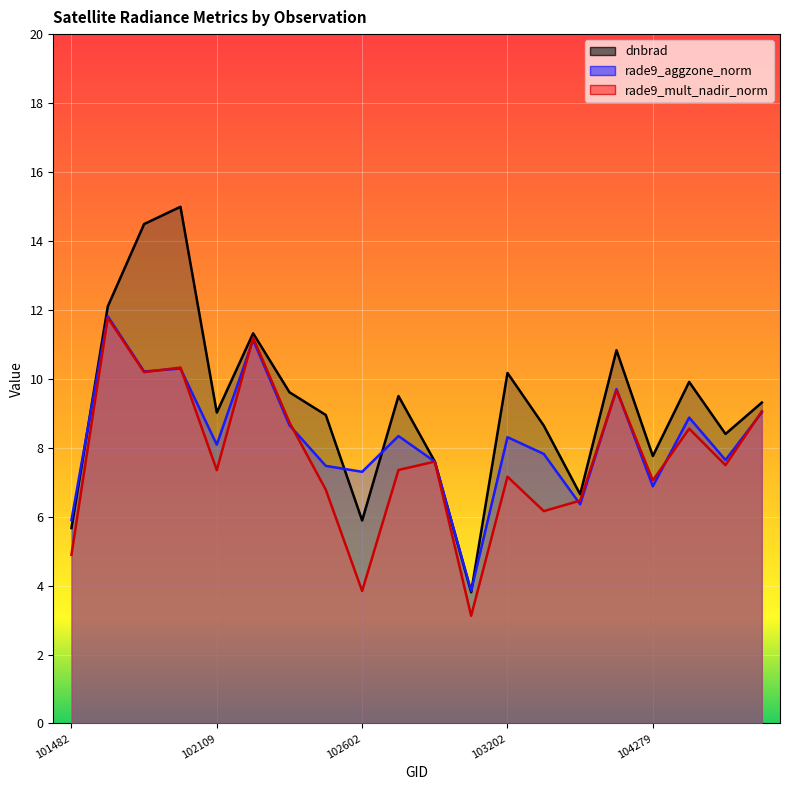

Where does the rade9_mult_nadir_norm series first go above 7?

101605